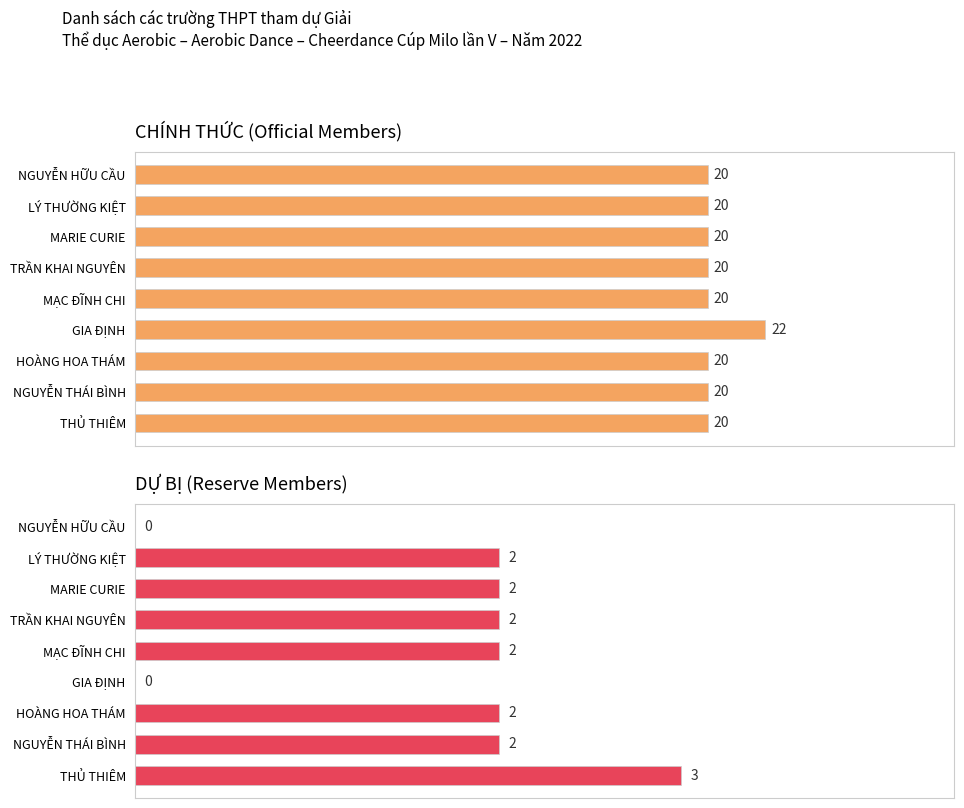

Count the number of categories in the chart.

9